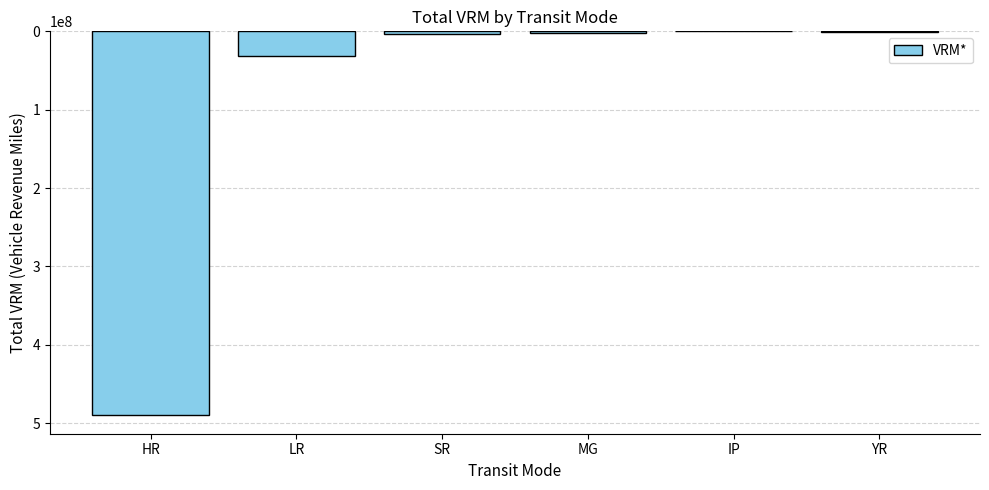

What is the sum of all values?

527630295